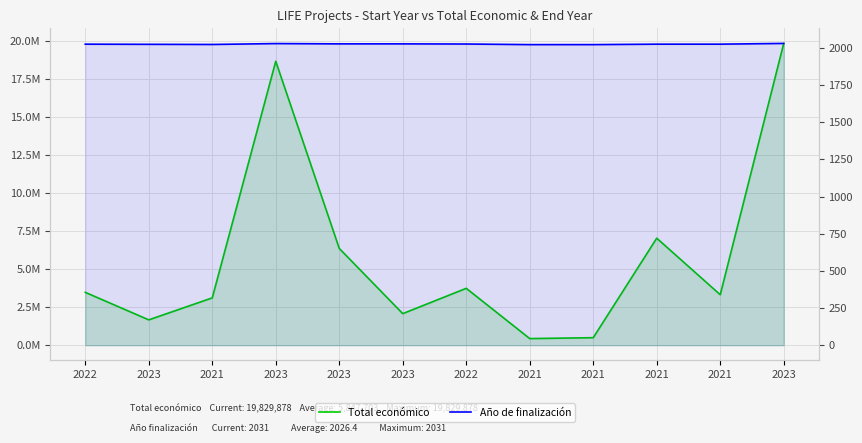

At which category does Año de finalización reach its first local valley?

2021